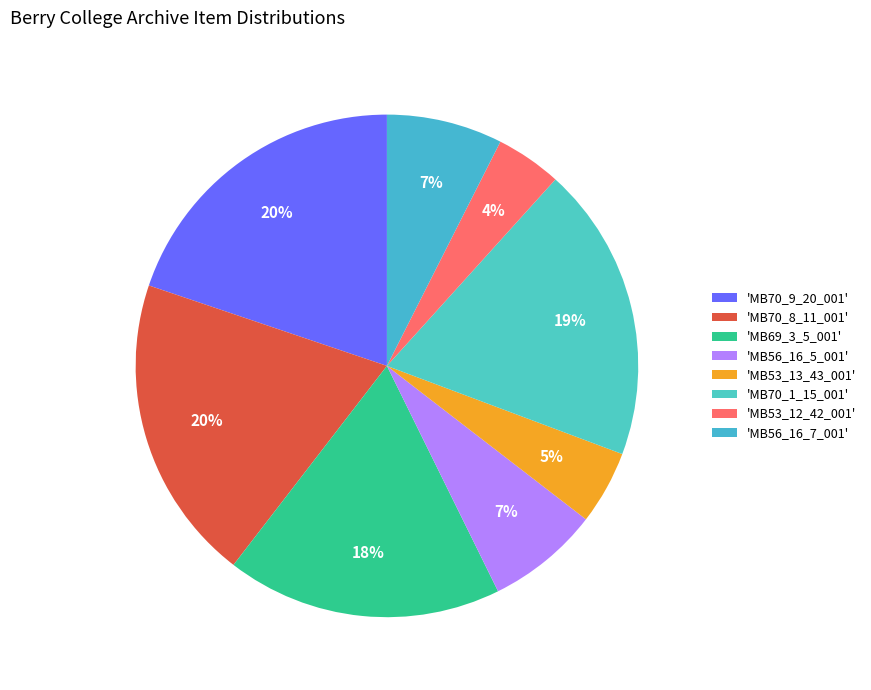

Is there any slice that represents more than half of the pie?

No